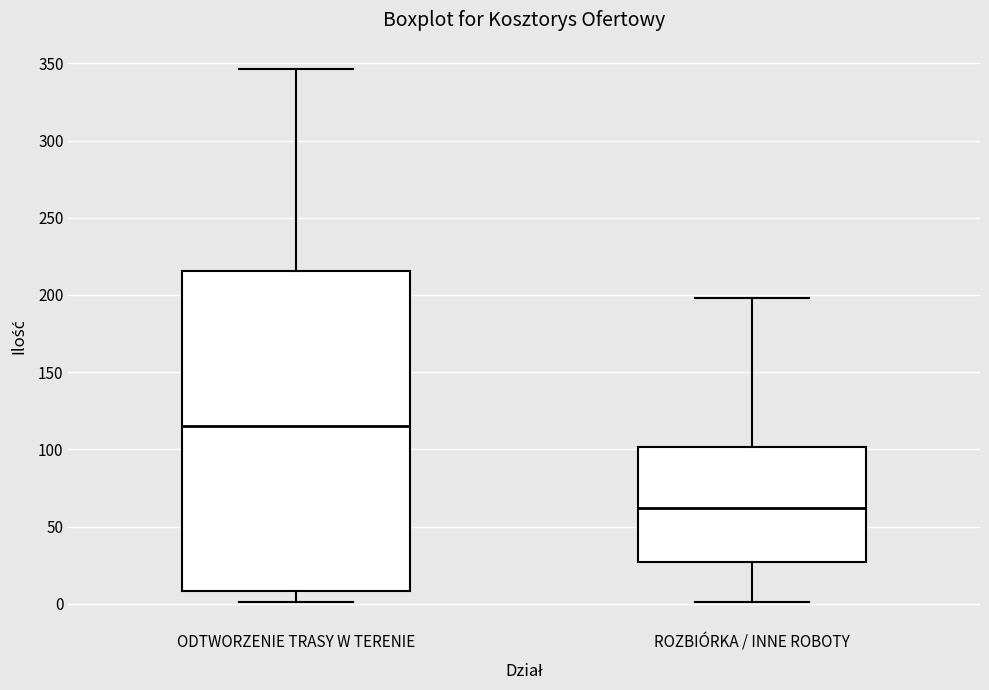

Where does the lower whisker of the box for ROZBIÓRKA / INNE ROBOTY end on the y-axis? The values are not printed on the chart, so give them approximately, as read against the axis.

0